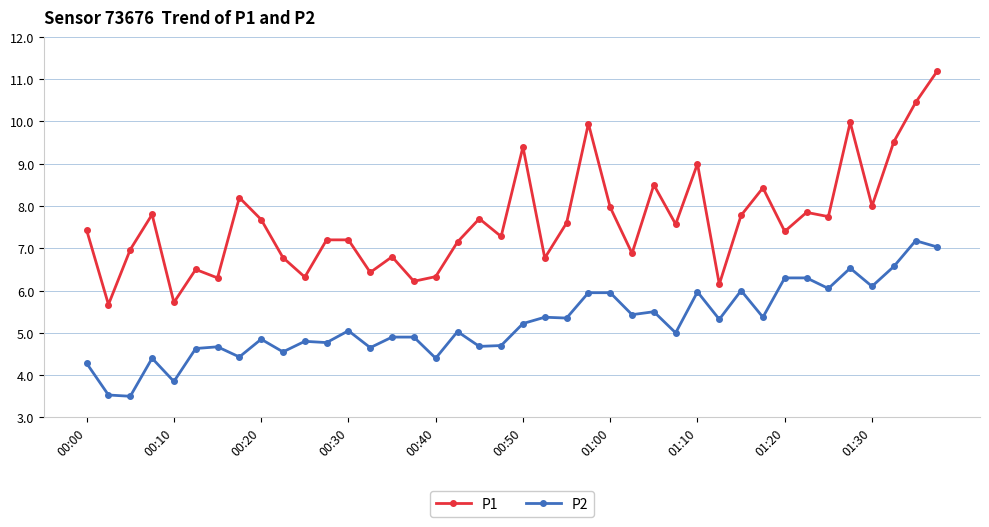

What is the value of the P1 point at the 16th from the left?

6.2